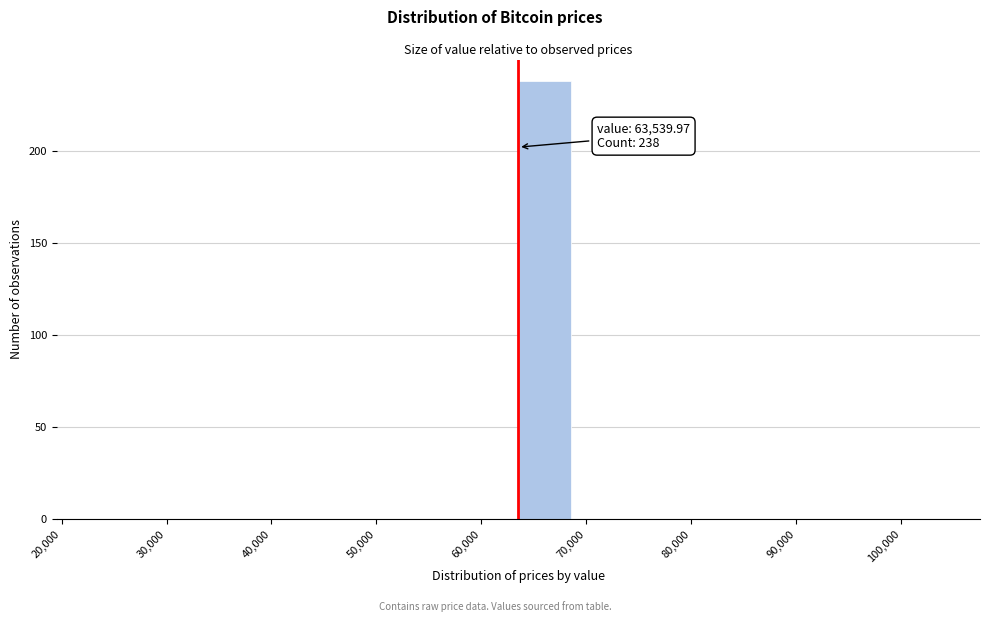

Over which range of the x-axis is the bar tallest?

64000 to 69000